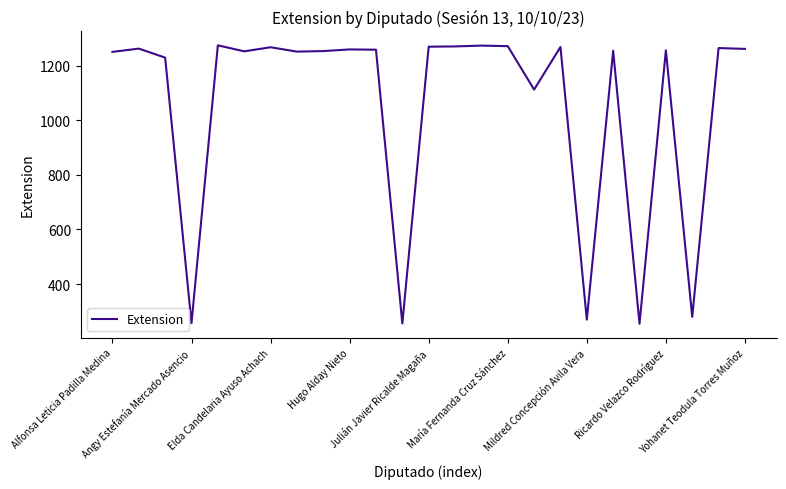

What is the difference between the maximum and minimum values?

1019